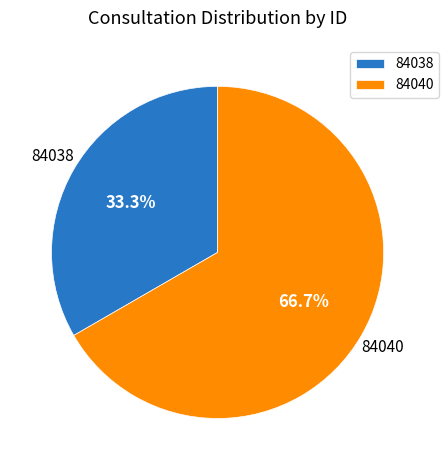

What is the total percentage of 84040 and 84038?

100.0%